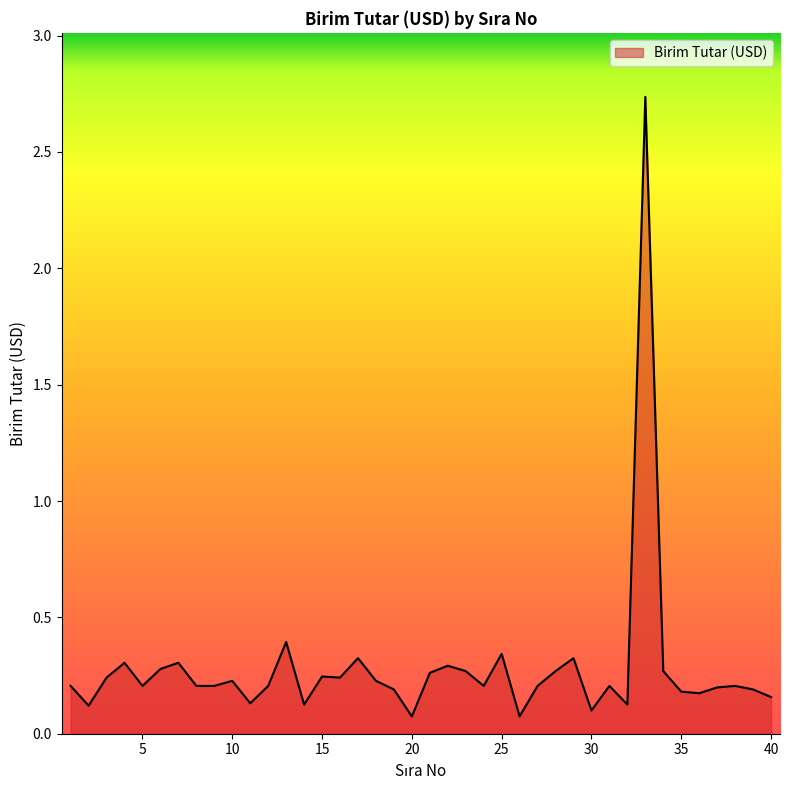

At which category does the data reach its first local valley?

2